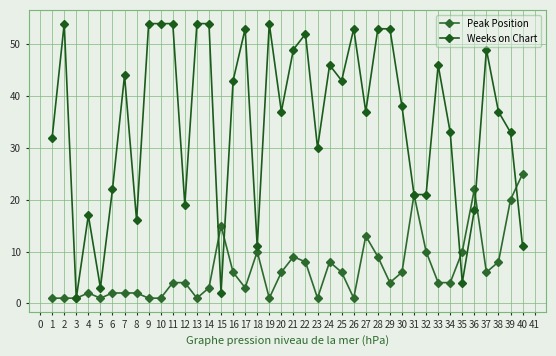

Count the number of data series in this chart.

2